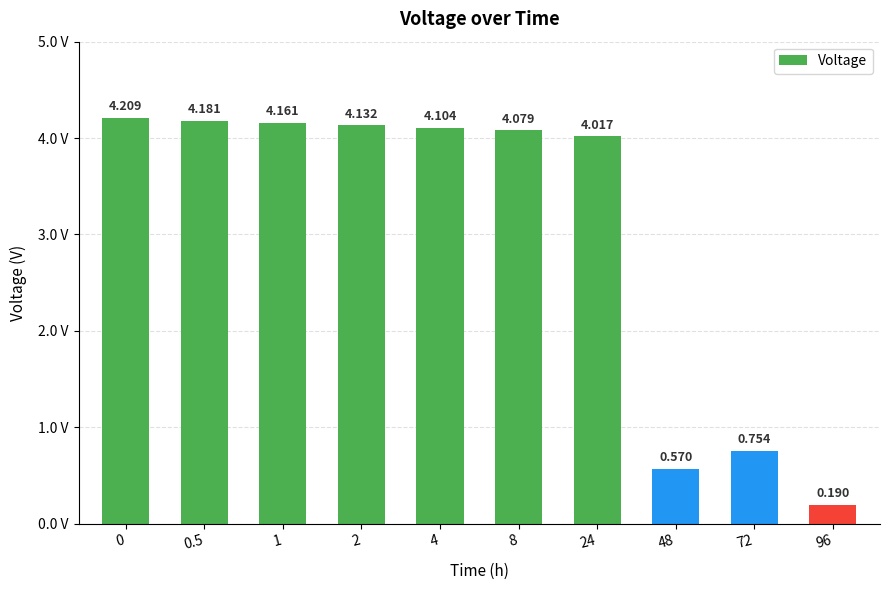

Approximately how many times larger is the value at 4 compared to 2?

1.0